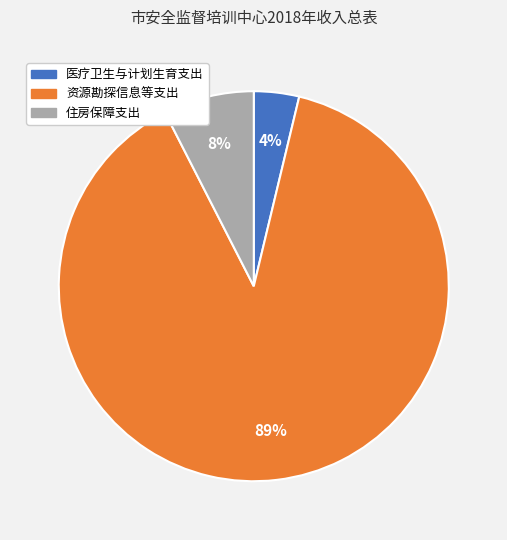

Which slice is the smallest?

医疗卫生与计划生育支出